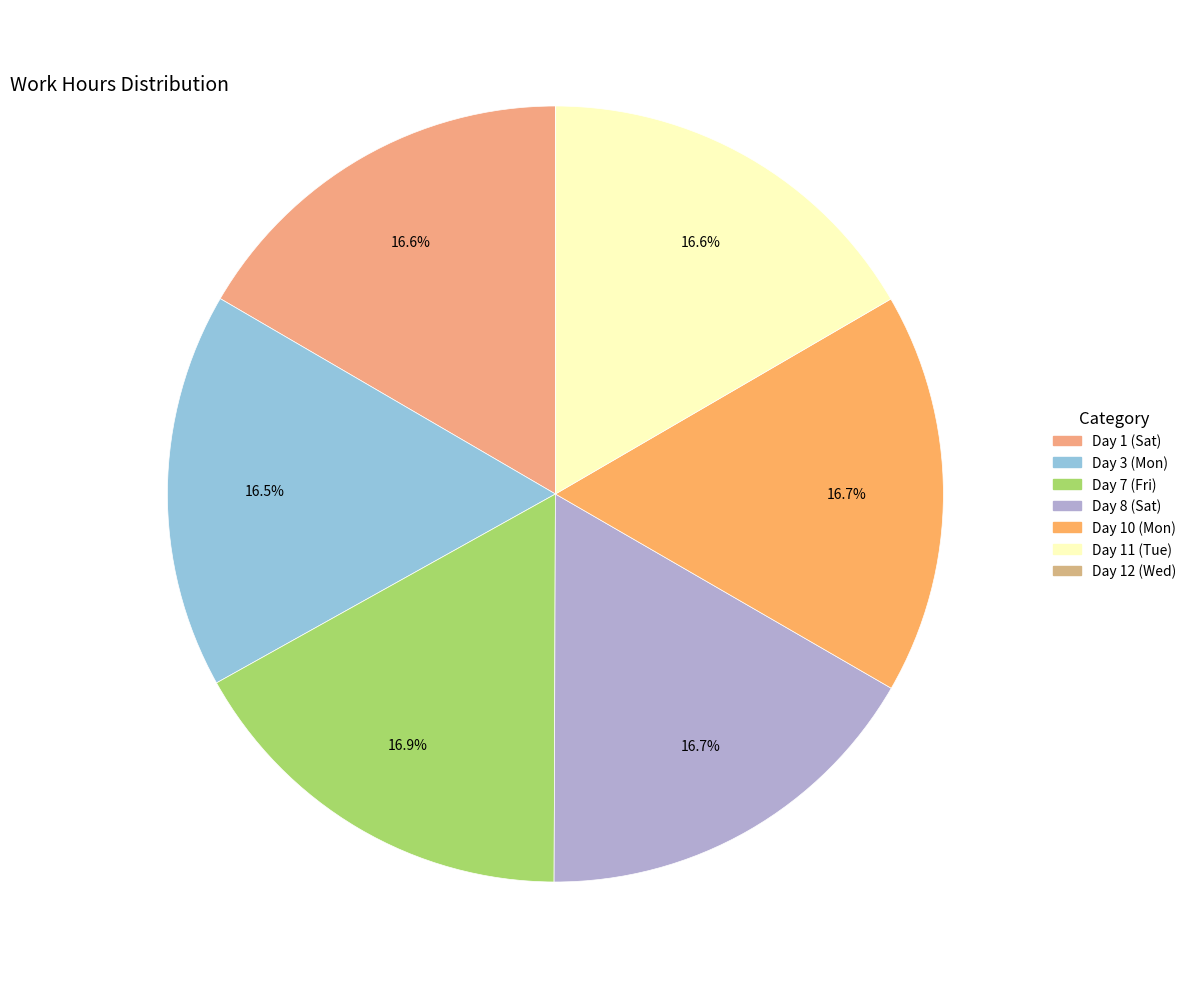

Does Day 8 (Sat) account for over 50% of the chart?

No